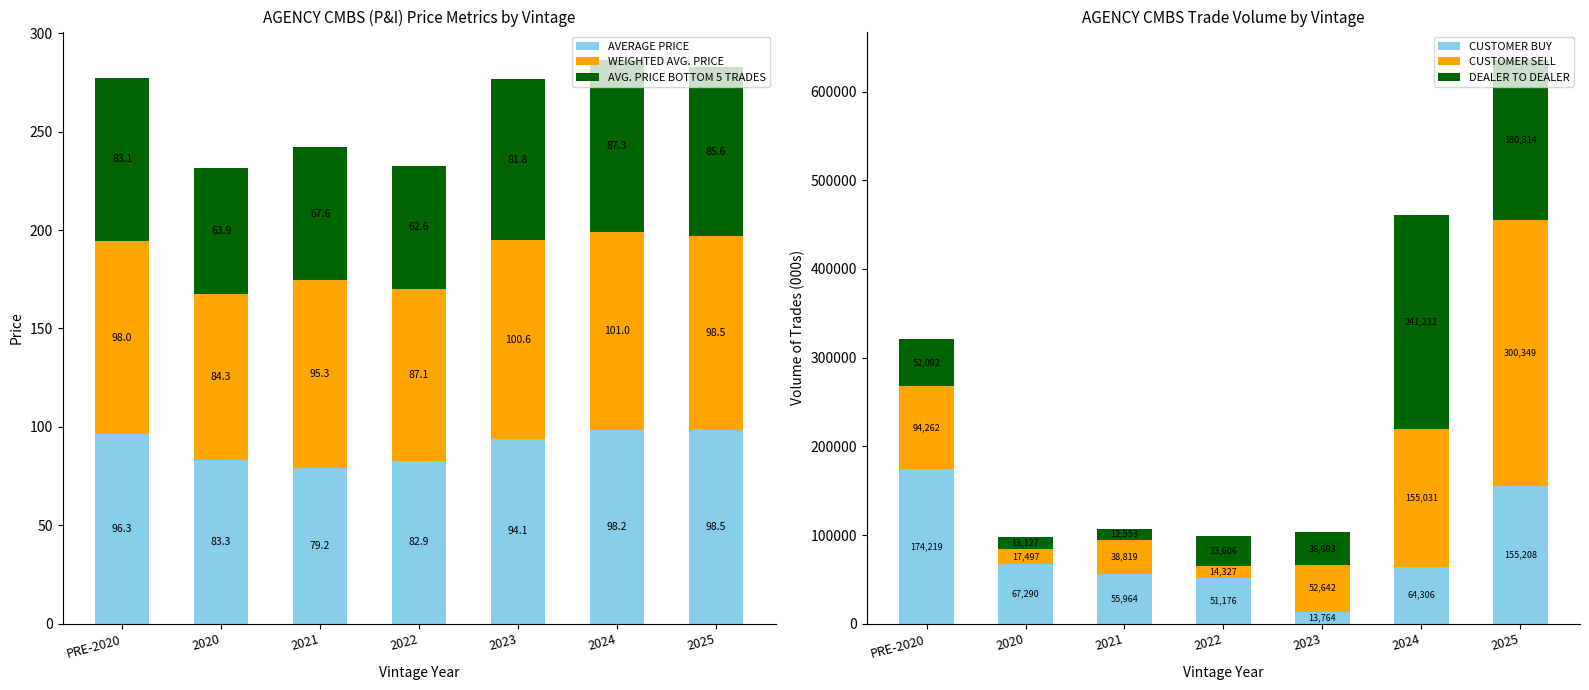

Which has a higher value, 2024 or 2020?

2024